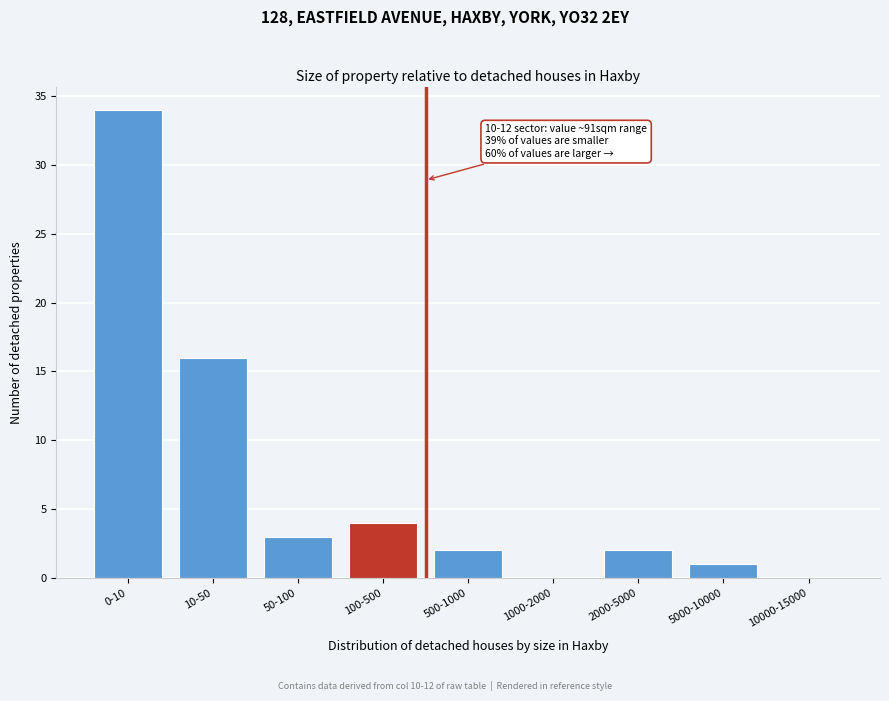

Reading left to right, transcribe all the data shown in this chart.

0-10=34	10-50=16	50-100=3	100-500=4	500-1000=2	1000-2000=0	2000-5000=2	5000-10000=1	10000-15000=0